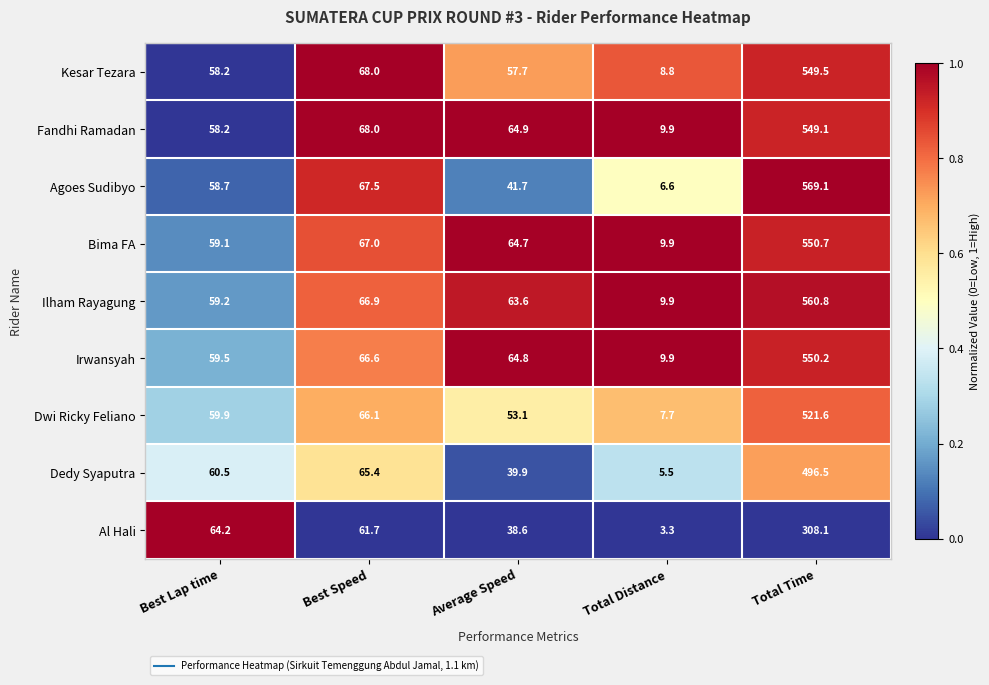

What is the difference between the highest and lowest values at Best Speed?

6.3